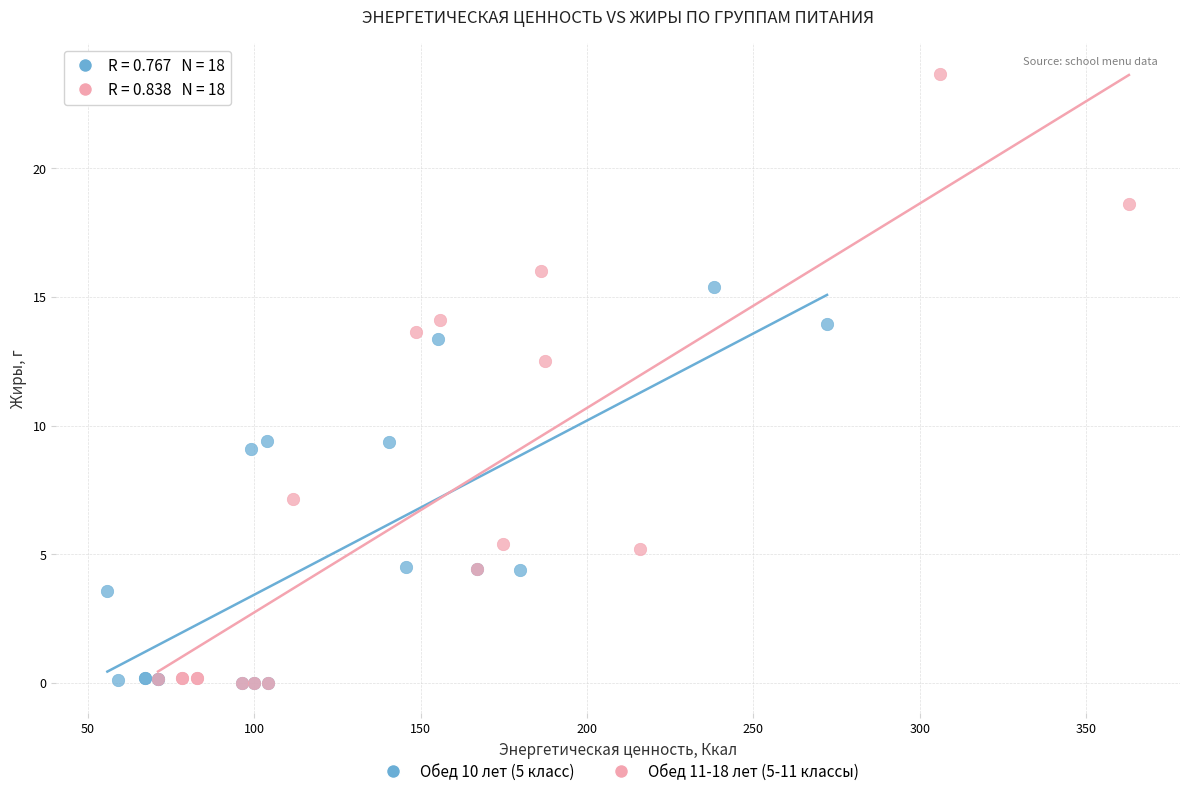

Which series contains the highest Y value?

Обед 11-18 лет (5-11 классы)